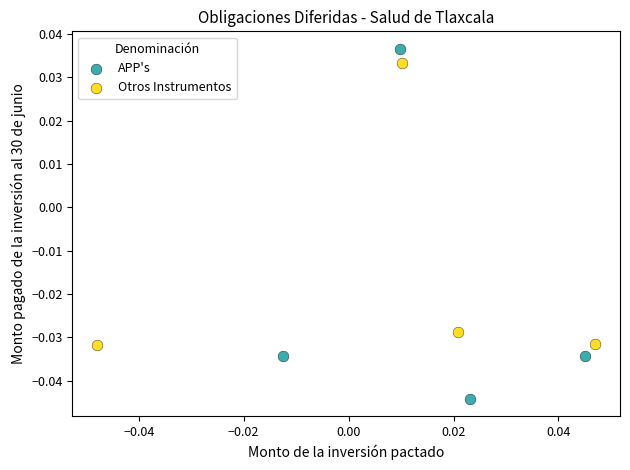

Which series contains the highest Y value?

APP's